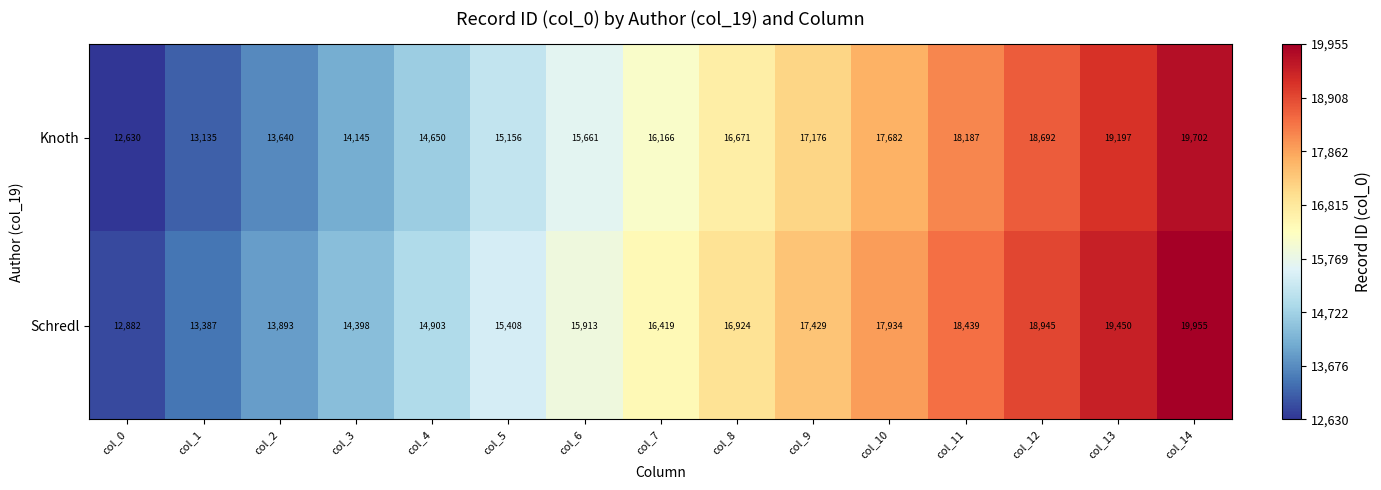

Reading right to left, transcribe all the data shown in this chart.

Knoth: col_14=19702	col_13=19197	col_12=18692	col_11=18187	col_10=17682	col_9=17176	col_8=16671	col_7=16166	col_6=15661	col_5=15156	col_4=14650	col_3=14145	col_2=13640	col_1=13135	col_0=12630
Schredl: col_14=19955	col_13=19450	col_12=18945	col_11=18439	col_10=17934	col_9=17429	col_8=16924	col_7=16419	col_6=15913	col_5=15408	col_4=14903	col_3=14398	col_2=13893	col_1=13387	col_0=12882